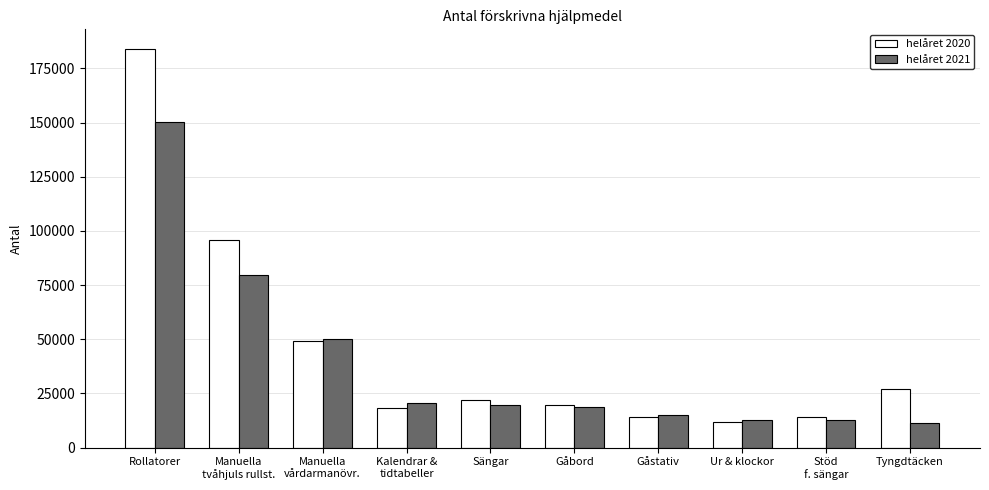

At which label does helåret 2020 first exceed 21786?

Rollatorer